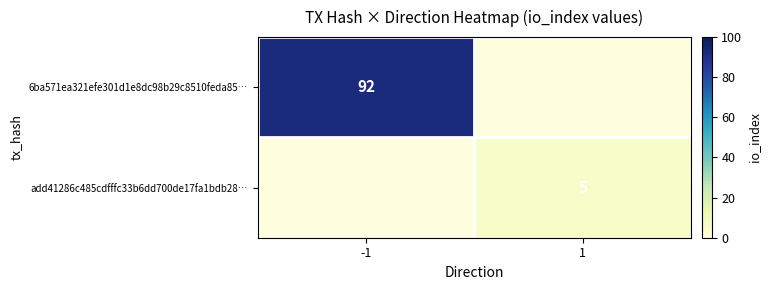

Is it true that 6ba571ea321efe301d1e8dc98b29c8510feda85… equals 161 at -1?

False